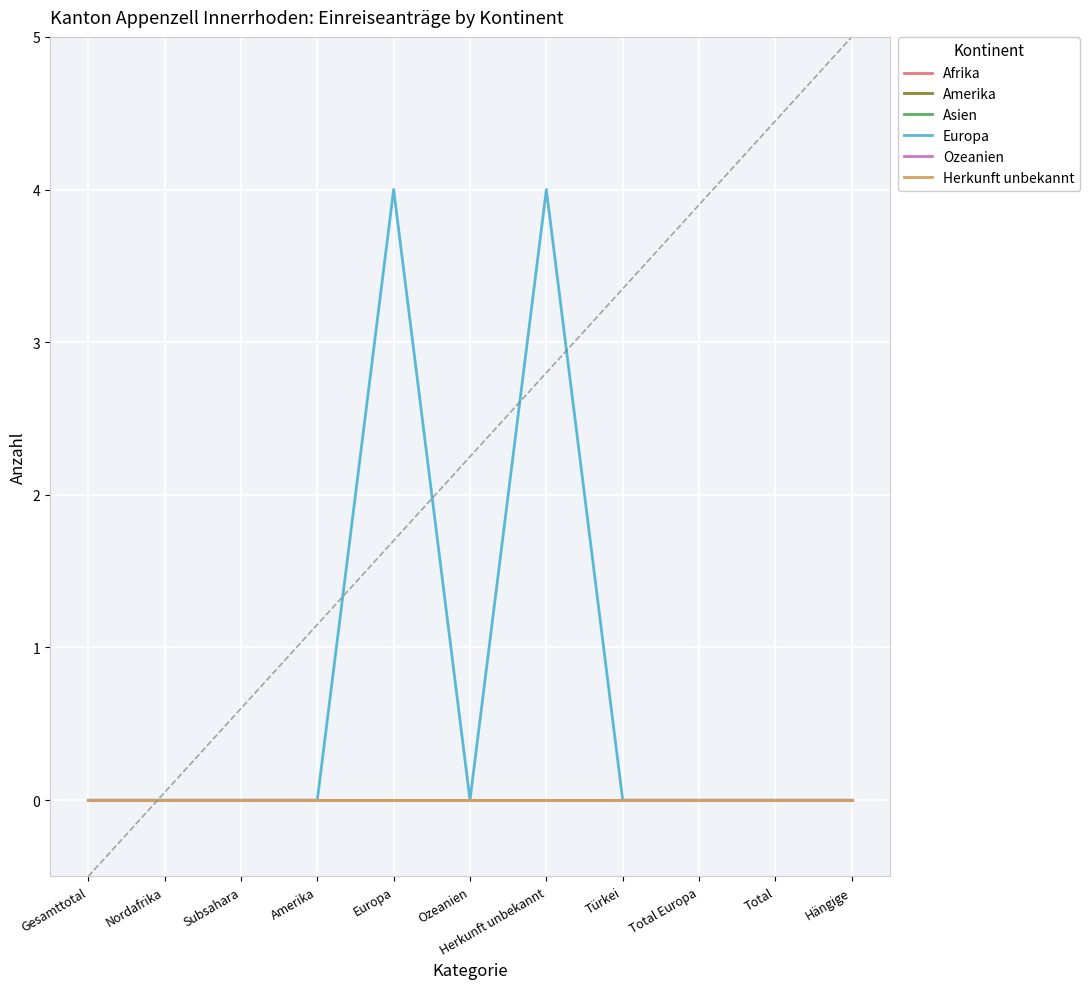

Does the chart display data point markers on the line(s)?

No